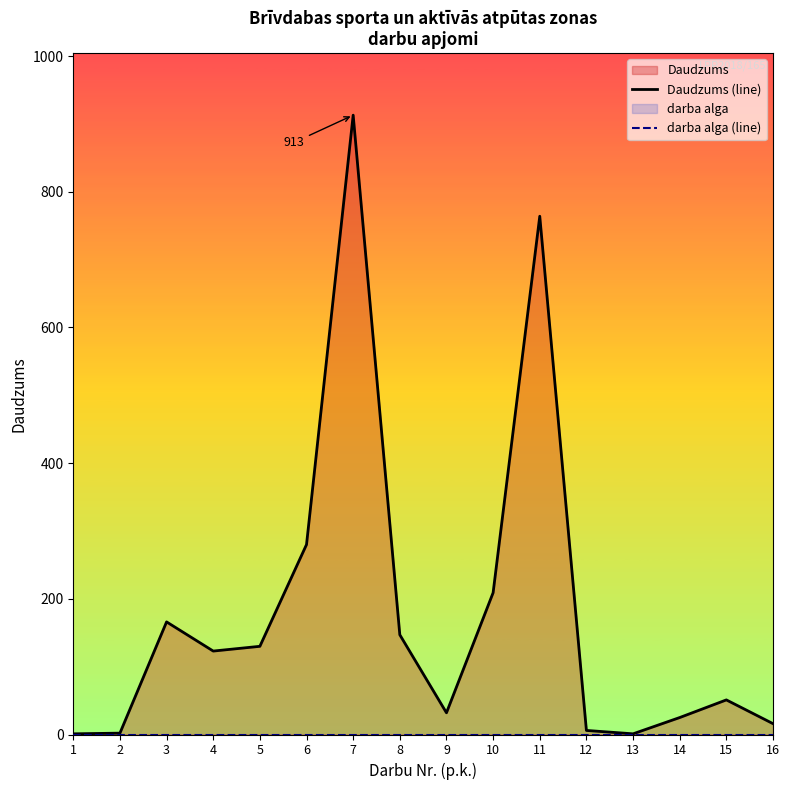

Reading left to right, what are all the values shown in this chart?

Daudzums (line): 1=1	2=2	3=166	4=123	5=130	6=280	7=913	8=147	9=32	10=209	11=764	12=6	13=1	14=25	15=51	16=16
darba alga (line): 1=0	2=0	3=0	4=0	5=0	6=0	7=0	8=0	9=0	10=0	11=0	12=0	13=0	14=0	15=0	16=0